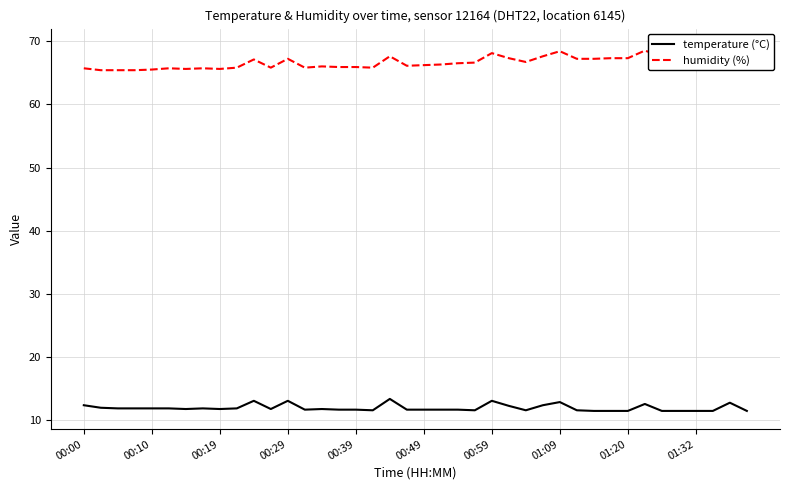

Is the value of humidity (%) at 34 greater than the value of temperature (°C) at 15?

Yes